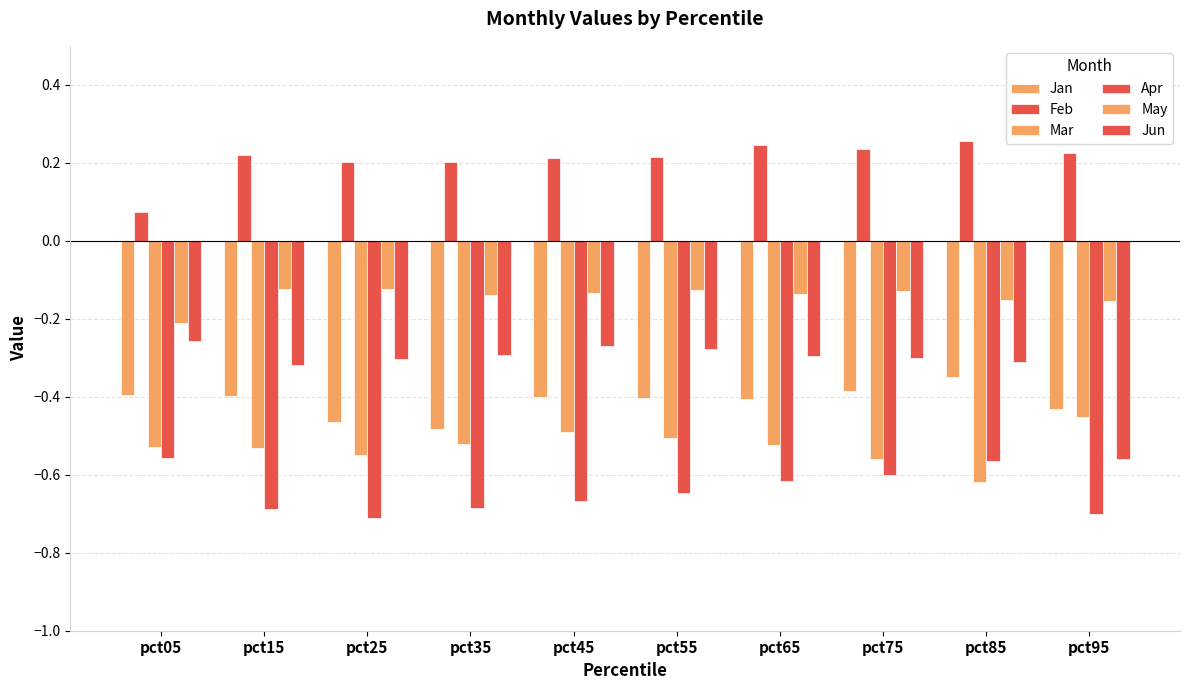

Count the number of data series in this chart.

6